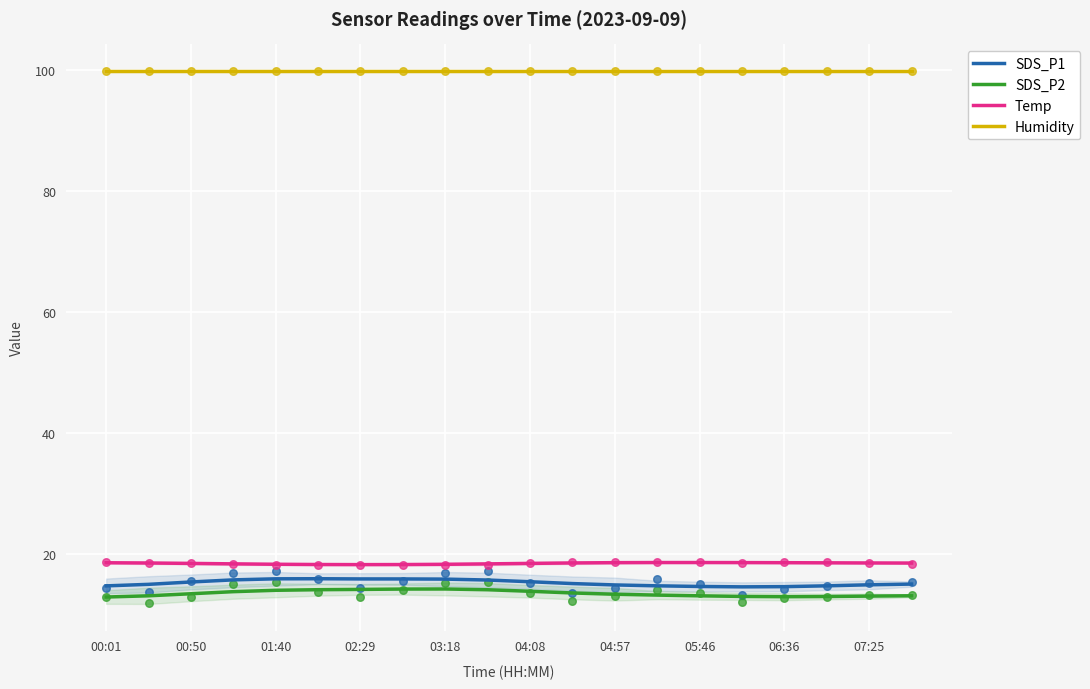

Which series has the largest Y range (max minus min)?

SDS_P1